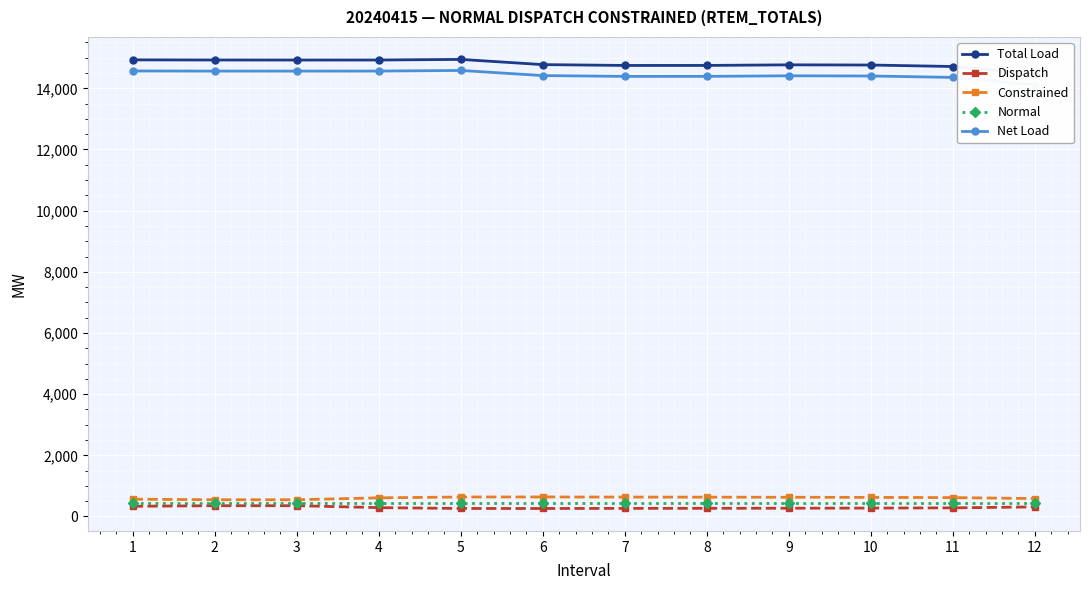

At which label does Total Load reach its minimum?

12